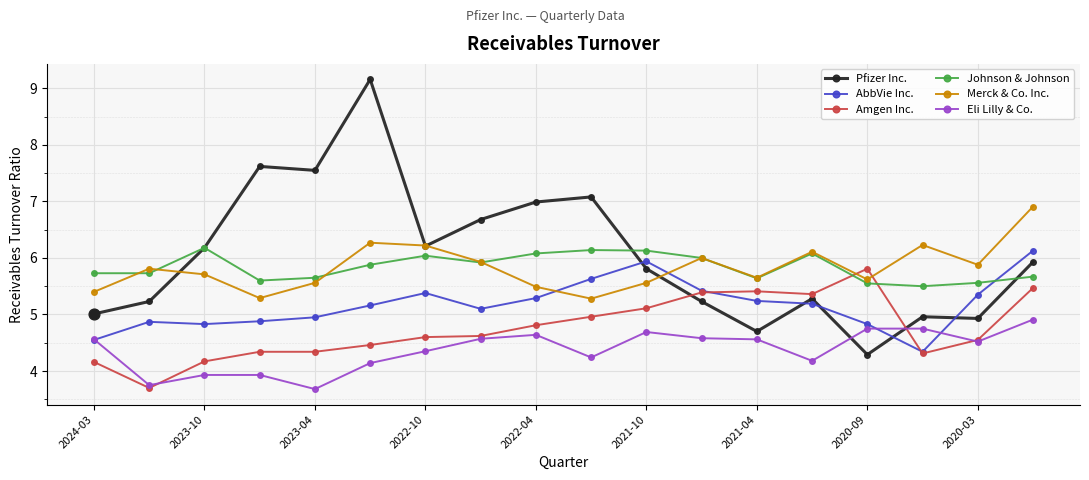

What are all the series names shown in the legend?

Pfizer Inc., AbbVie Inc., Amgen Inc., Johnson & Johnson, Merck & Co. Inc., Eli Lilly & Co.